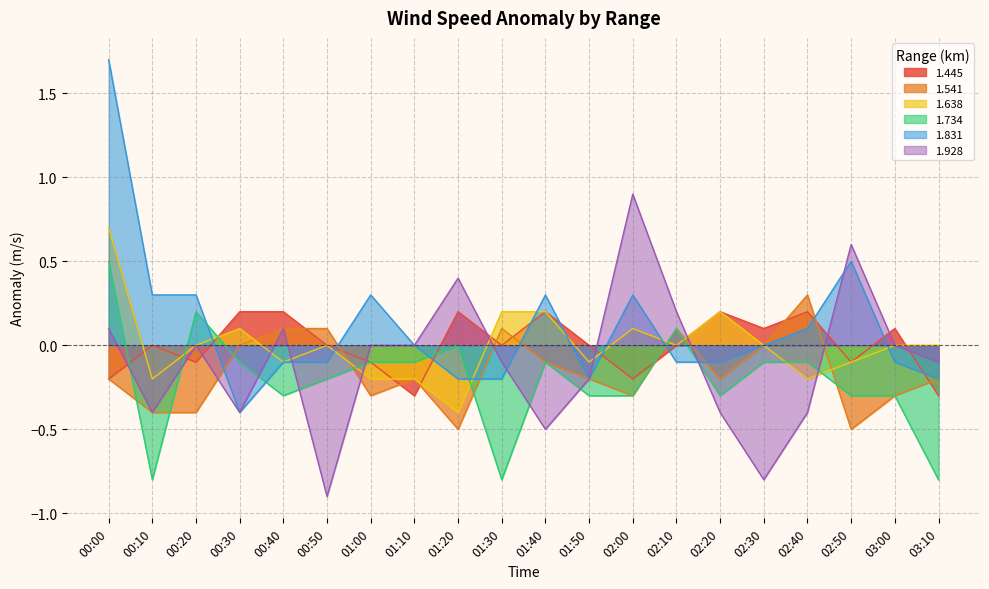

The value of 1.541 at 00:30 is -0.0. True or false?

True